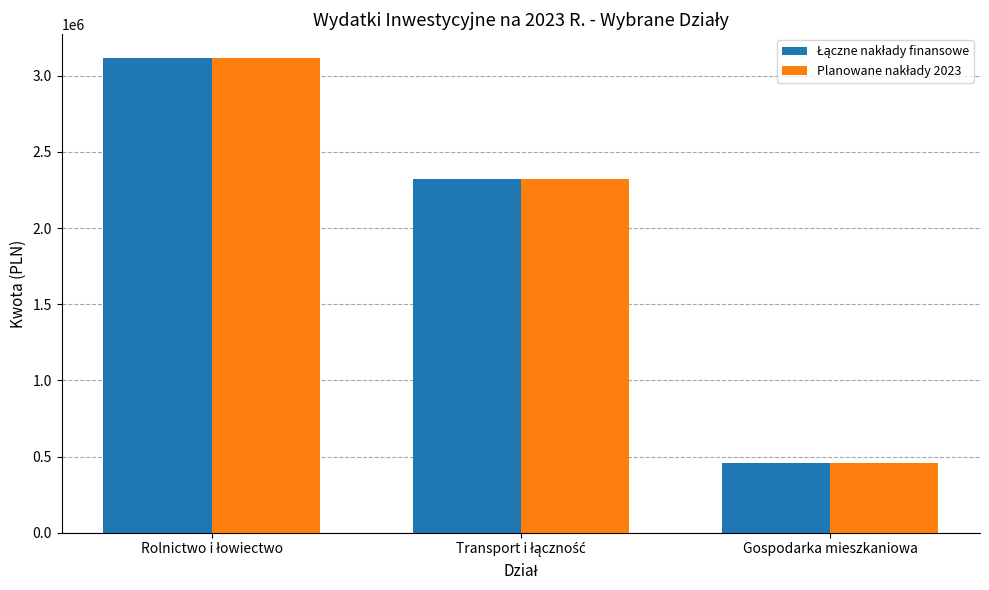

What is the maximum value shown in the chart?

3116037